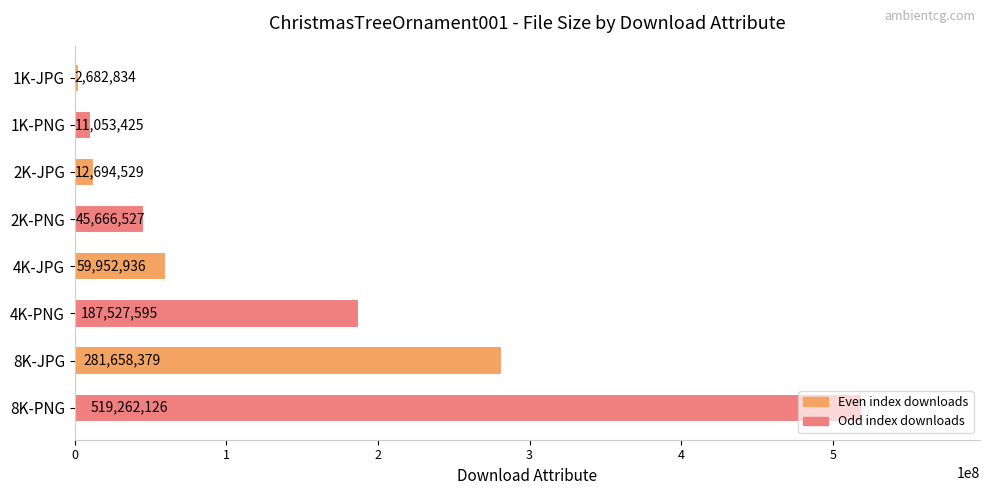

What is the average value?

140062294